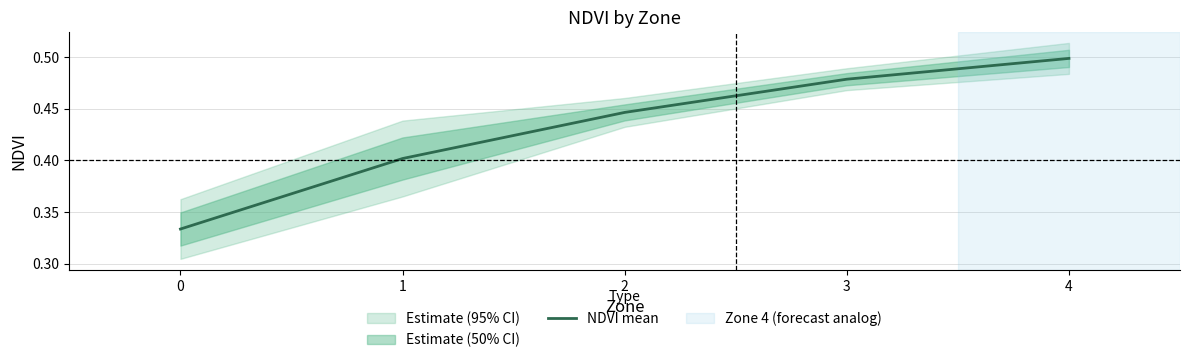

True or false: the data shows 0.2 at 0.

False